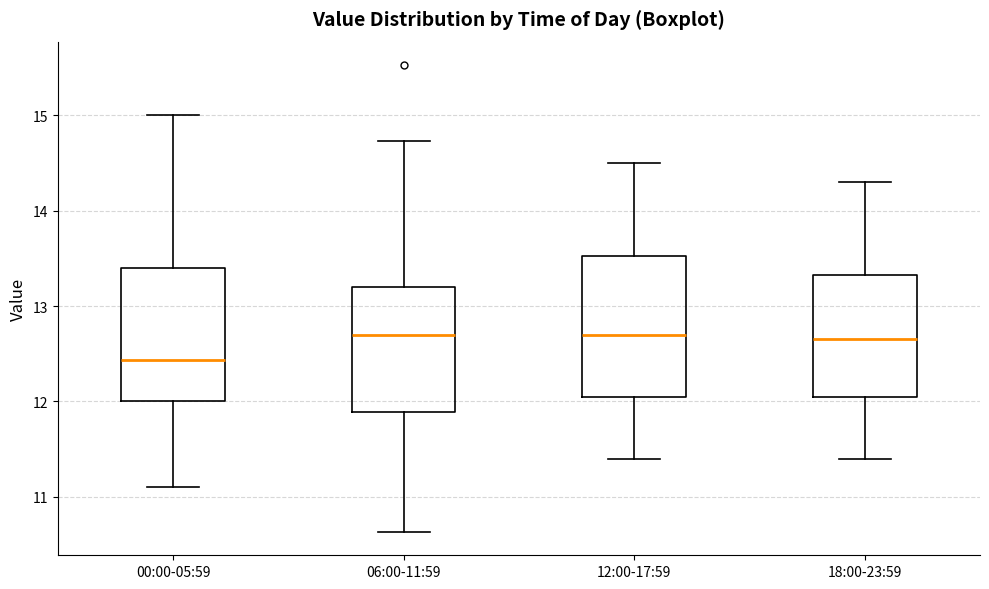

Reading left to right, transcribe this box plot: for each box, give where its median line is, the range the box spans, and where its two whiskers end, as read against the y-axis. The values are not printed on the chart, so give them approximately, as read against the axis.

00:00-05:59: median 12.4, box 12.0 to 13.4, whiskers 11.1 to 15.0
06:00-11:59: median 12.7, box 11.9 to 13.2, whiskers 10.6 to 14.7
12:00-17:59: median 12.7, box 12.1 to 13.5, whiskers 11.4 to 14.5
18:00-23:59: median 12.7, box 12.1 to 13.3, whiskers 11.4 to 14.3